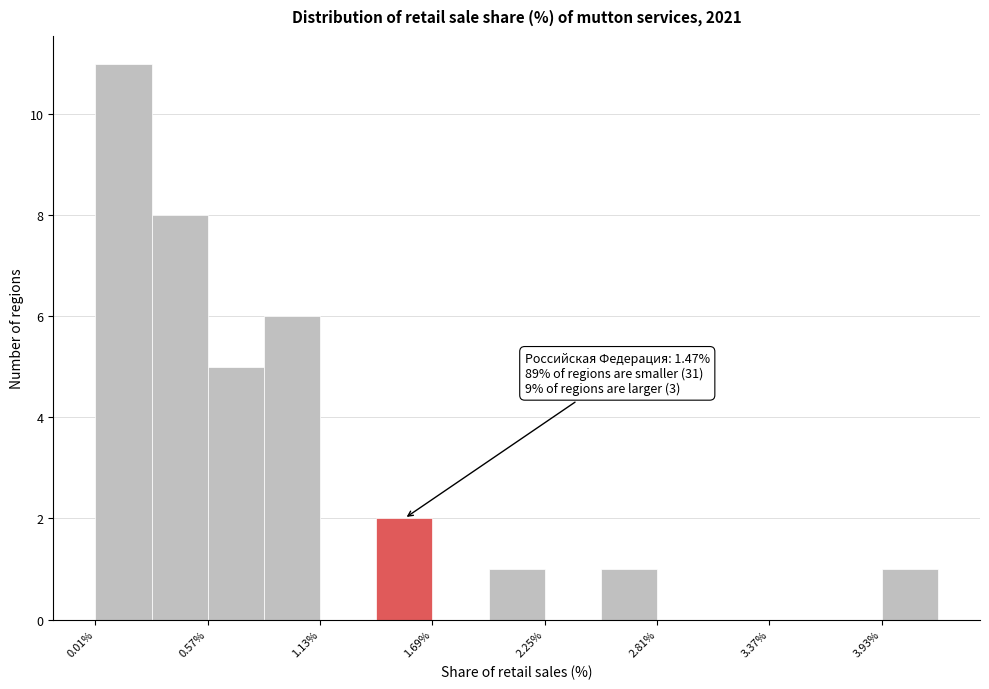

Read against the x-axis, roughly where is the centre of the tallest bar?

0.2